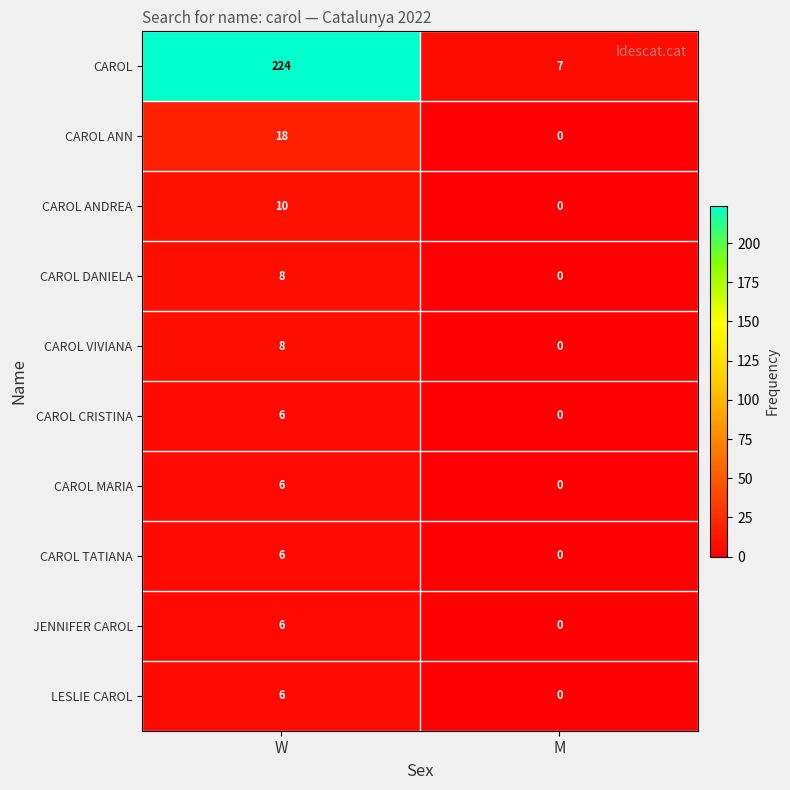

The CAROL series shows 330 at W. True or false?

False